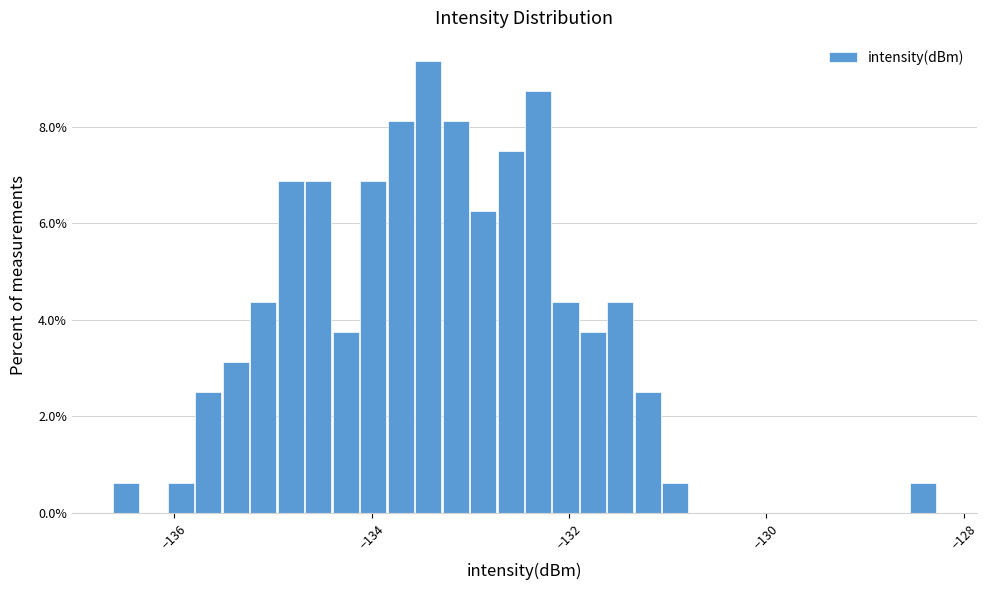

Read against the x-axis, roughly where is the centre of the tallest bar?

-133.4